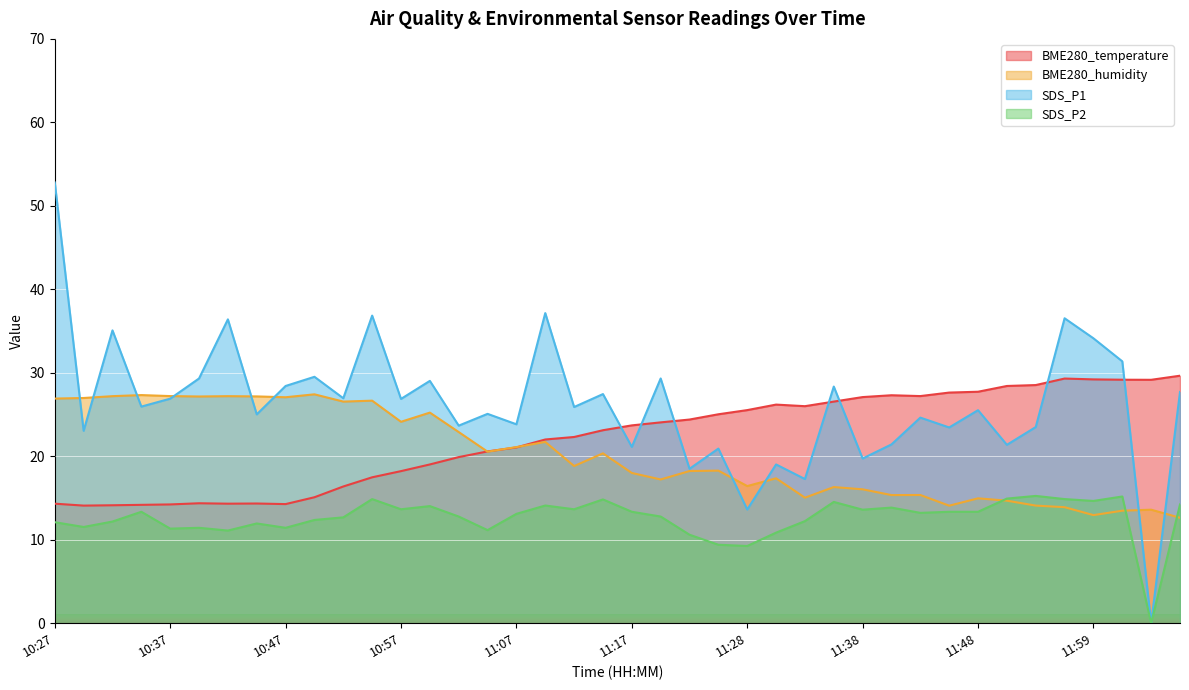

Does the chart display data point markers on the line(s)?

No